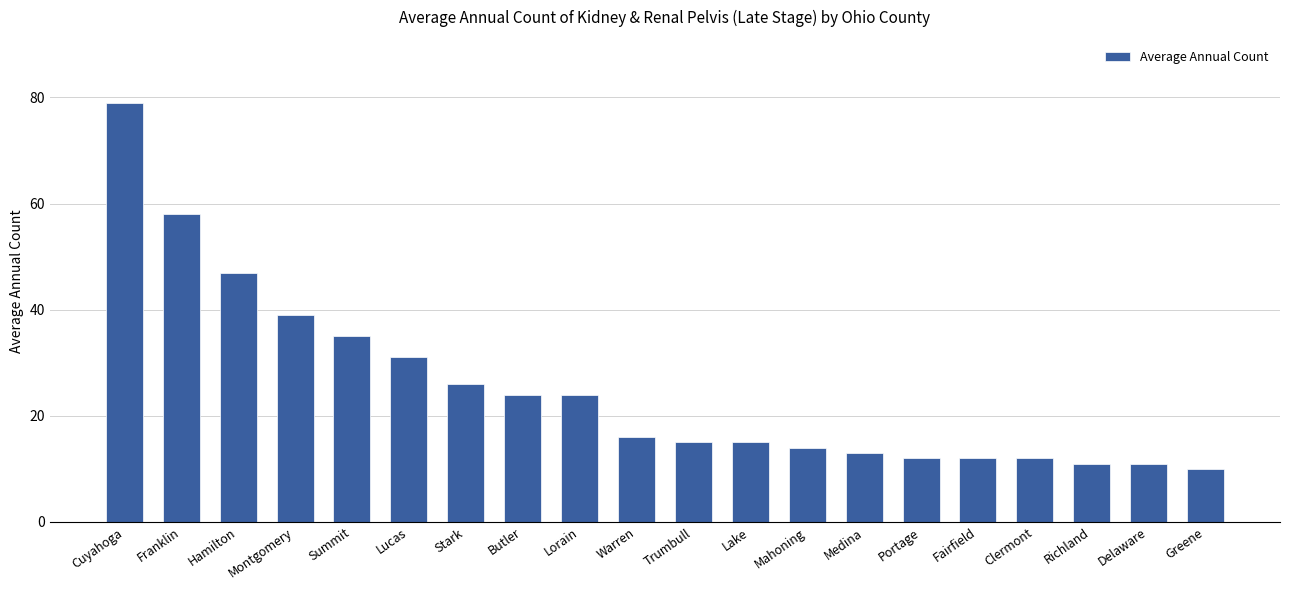

Which has a higher value, Montgomery or Portage?

Montgomery